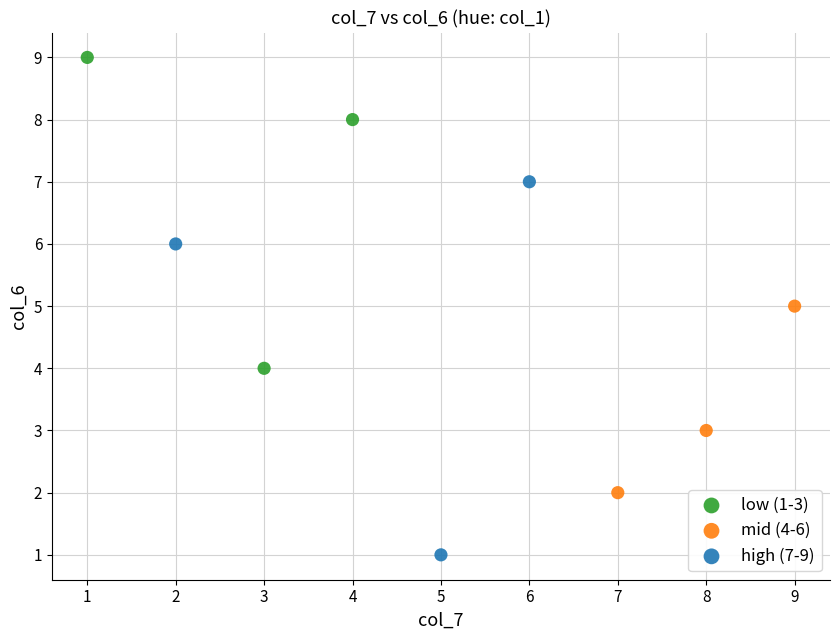

Which series reaches the maximum Y coordinate?

low (1-3)